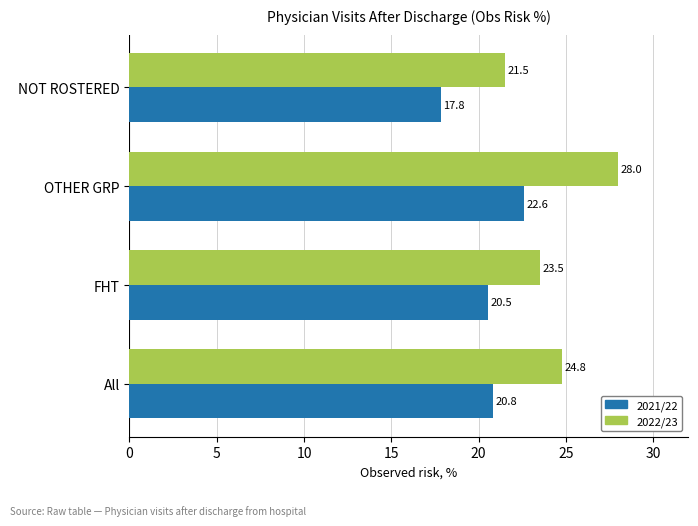

At which label does 2022/23 reach its minimum?

NOT ROSTERED